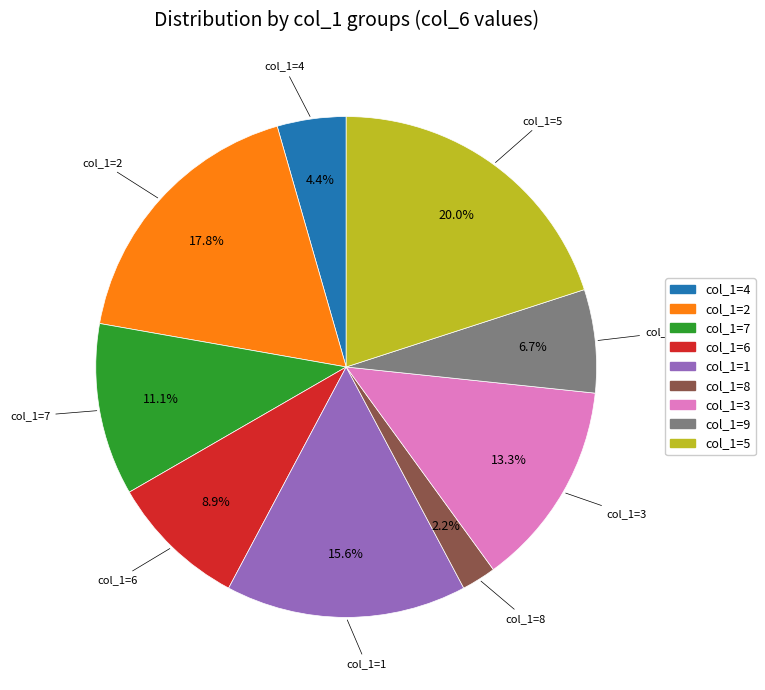

Is there a majority slice in this chart?

No